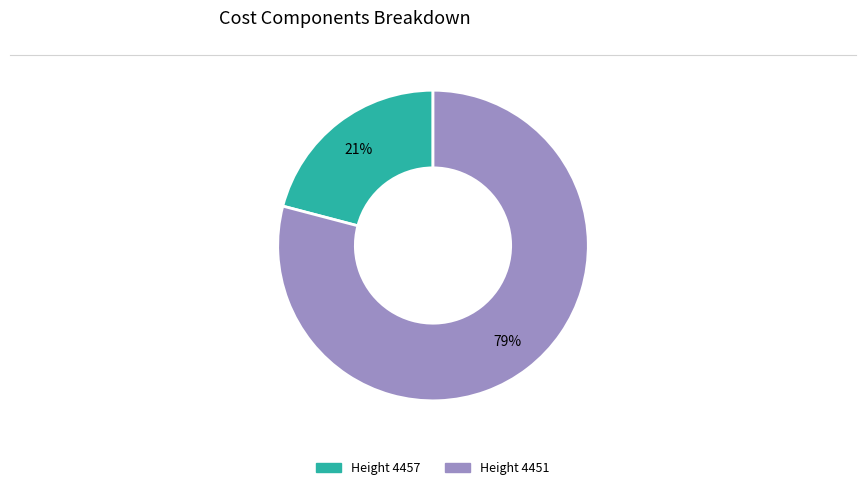

Does any single category account for the majority?

Yes